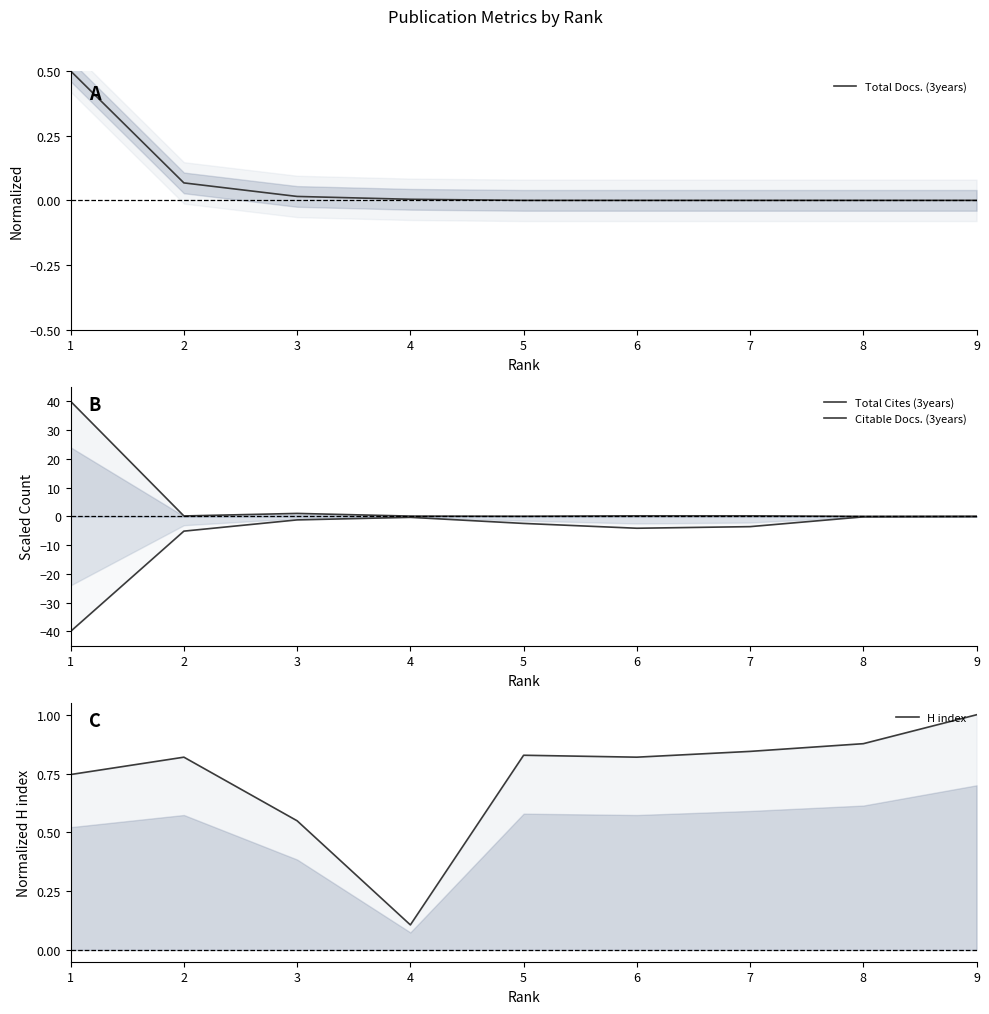

Between 4 and 6, which series saw the biggest shift?

Citable Docs. (3years)